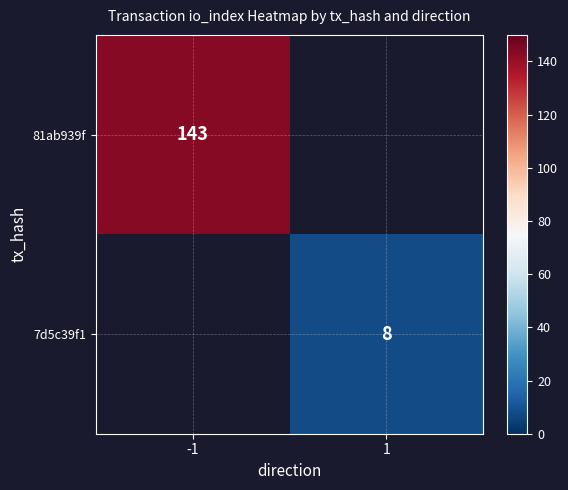

True or false: 7d5c39f1 has a value of 8 at 1.

True